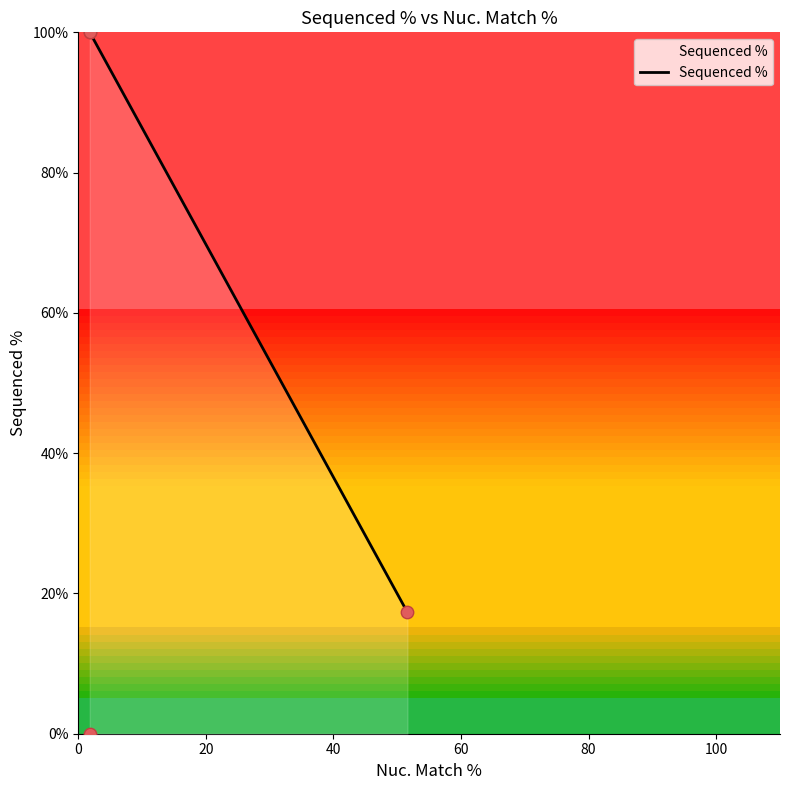

What is the change in value from 1.8 to 1.8?

-100.0